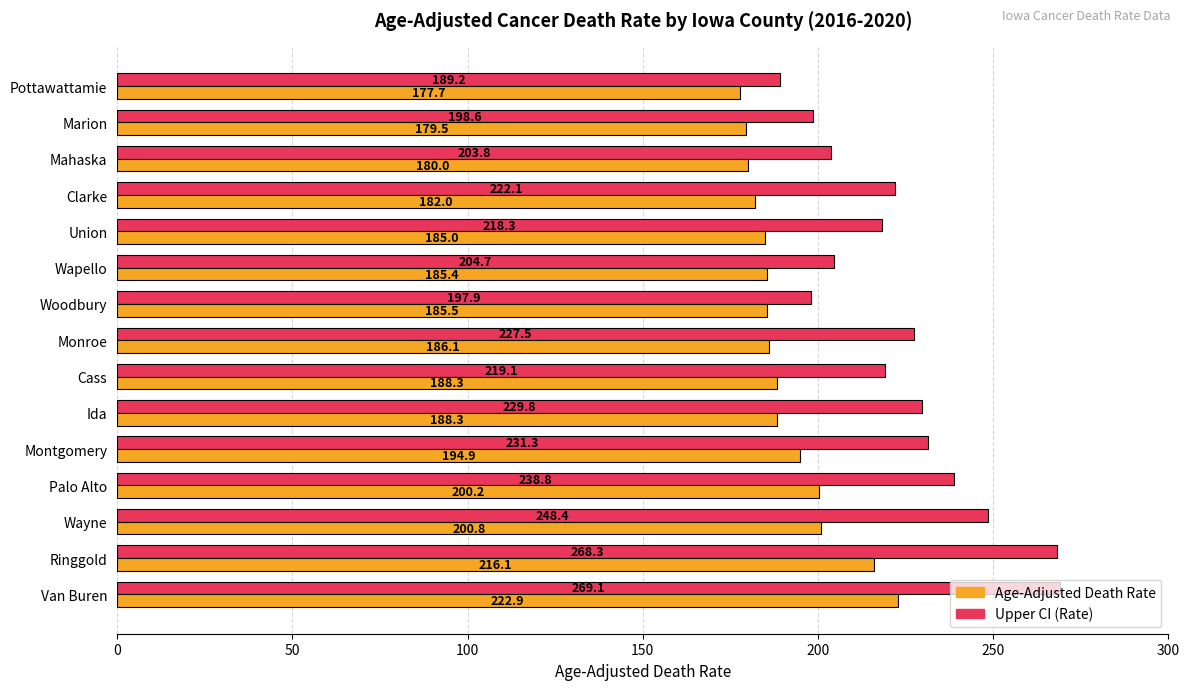

Is it true that Age-Adjusted Death Rate equals 194.9 at Montgomery?

True